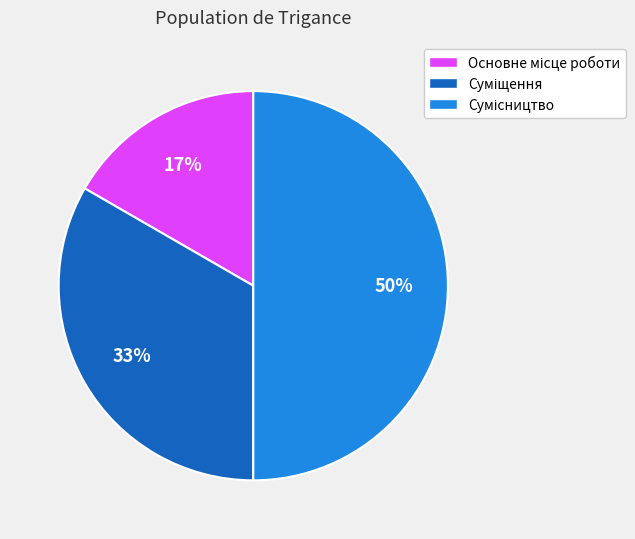

To the nearest percent, what is the difference between the largest and smallest slice percentages?

33%